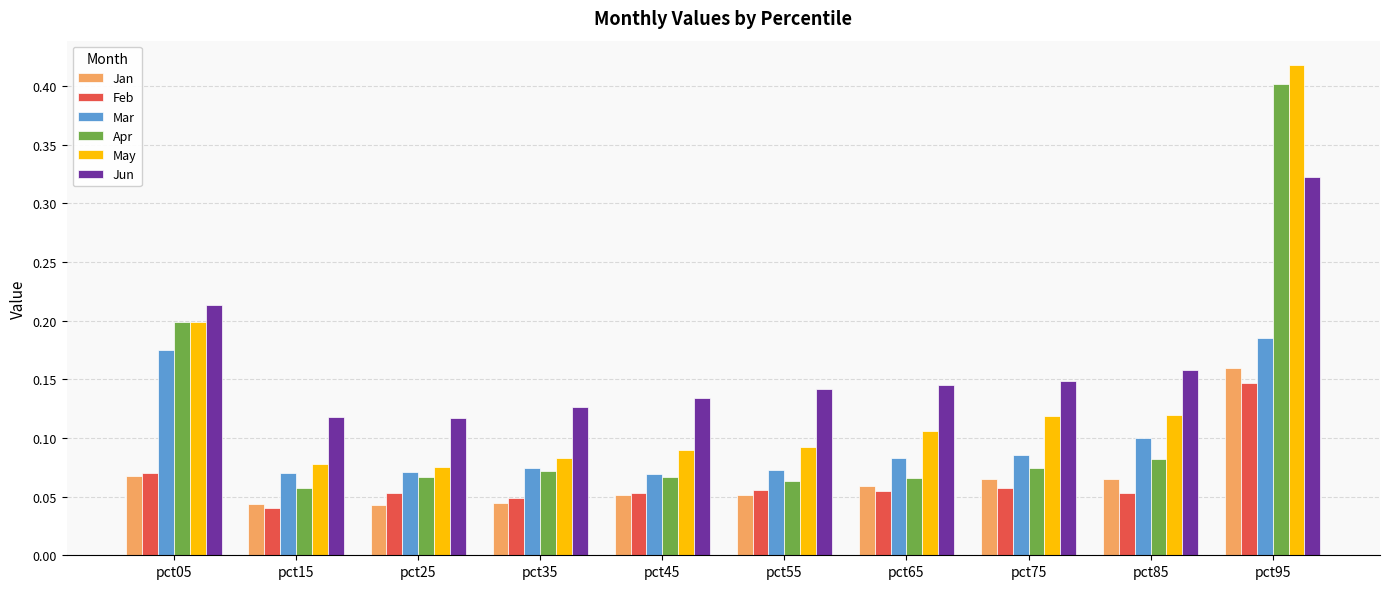

Is it true that Apr equals 0.1 at pct05?

False